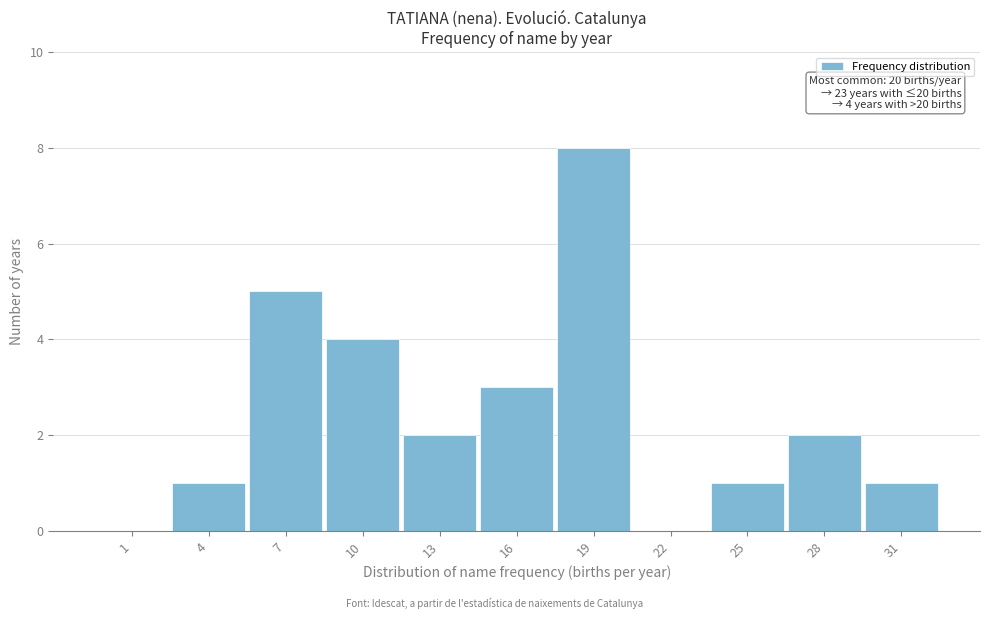

Reading left to right, transcribe all the data shown in this chart.

1=0	4=1	7=5	10=4	13=2	16=3	19=8	22=0	25=1	28=2	31=1